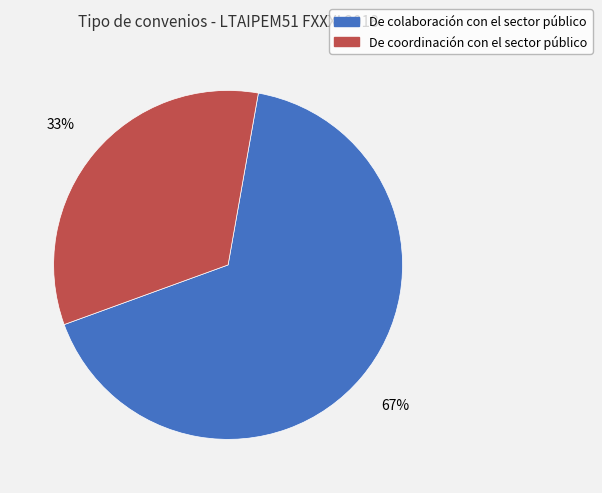

To the nearest percent, what is the average slice percentage?

50%